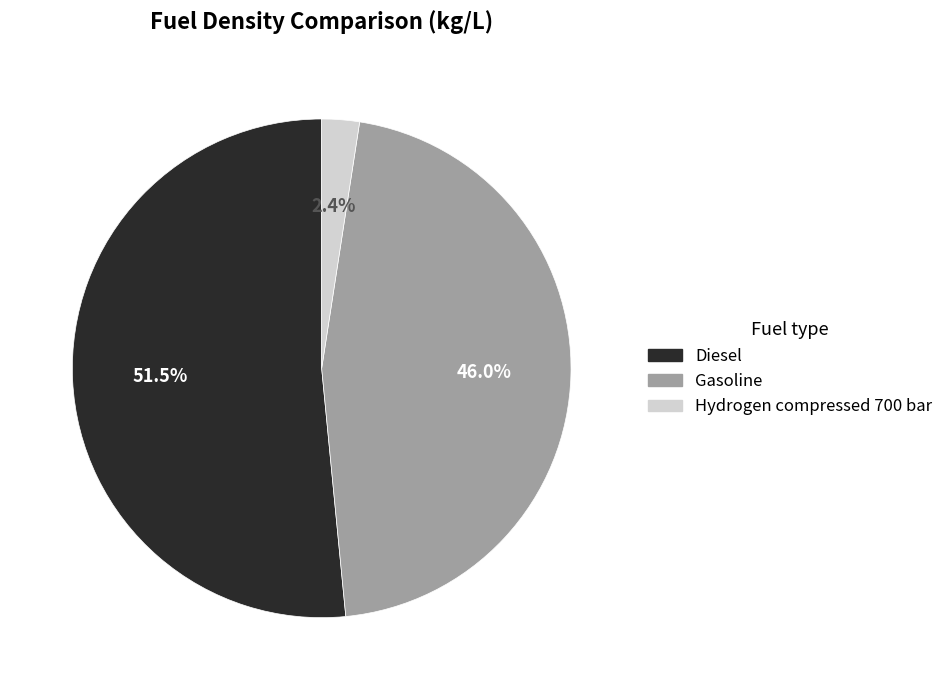

To the nearest percent, what is the combined percentage of Hydrogen compressed 700 bar and Diesel?

54%